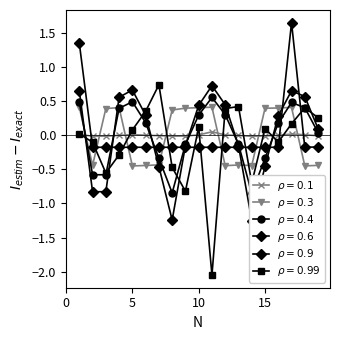

How many lines are shown in the chart?

6